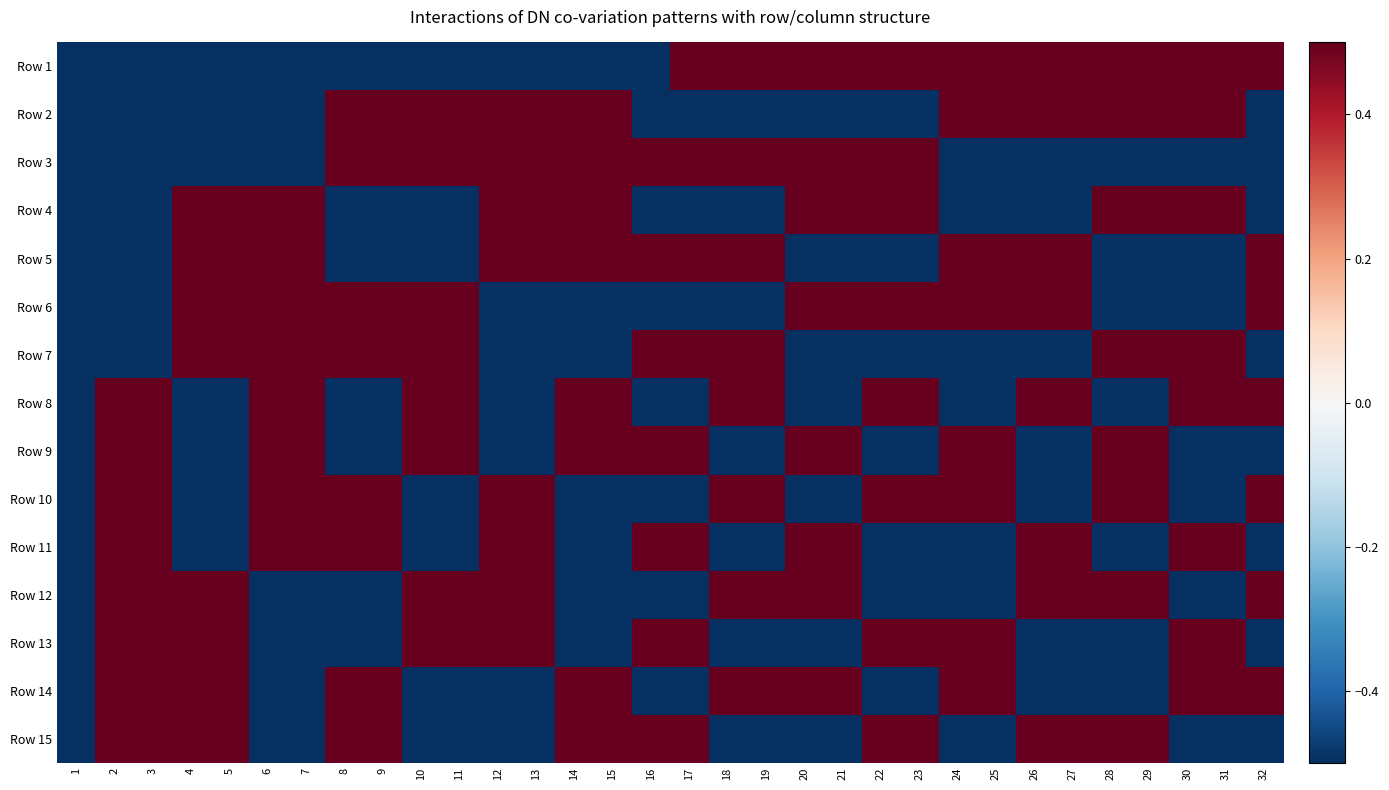

Reading right to left, what are all the values shown in this chart?

Row 1: 32=1	31=1	30=1	29=1	28=1	27=1	26=1	25=1	24=1	23=1	22=1	21=1	20=1	19=1	18=1	17=1	16=-1	15=-1	14=-1	13=-1	12=-1	11=-1	10=-1	9=-1	8=-1	7=-1	6=-1	5=-1	4=-1	3=-1	2=-1	1=-1
Row 2: 32=-1	31=1	30=1	29=1	28=1	27=1	26=1	25=1	24=1	23=-1	22=-1	21=-1	20=-1	19=-1	18=-1	17=-1	16=-1	15=1	14=1	13=1	12=1	11=1	10=1	9=1	8=1	7=-1	6=-1	5=-1	4=-1	3=-1	2=-1	1=-1
Row 3: 32=-1	31=-1	30=-1	29=-1	28=-1	27=-1	26=-1	25=-1	24=-1	23=1	22=1	21=1	20=1	19=1	18=1	17=1	16=1	15=1	14=1	13=1	12=1	11=1	10=1	9=1	8=1	7=-1	6=-1	5=-1	4=-1	3=-1	2=-1	1=-1
Row 4: 32=-1	31=1	30=1	29=1	28=1	27=-1	26=-1	25=-1	24=-1	23=1	22=1	21=1	20=1	19=-1	18=-1	17=-1	16=-1	15=1	14=1	13=1	12=1	11=-1	10=-1	9=-1	8=-1	7=1	6=1	5=1	4=1	3=-1	2=-1	1=-1
Row 5: 32=1	31=-1	30=-1	29=-1	28=-1	27=1	26=1	25=1	24=1	23=-1	22=-1	21=-1	20=-1	19=1	18=1	17=1	16=1	15=1	14=1	13=1	12=1	11=-1	10=-1	9=-1	8=-1	7=1	6=1	5=1	4=1	3=-1	2=-1	1=-1
Row 6: 32=1	31=-1	30=-1	29=-1	28=-1	27=1	26=1	25=1	24=1	23=1	22=1	21=1	20=1	19=-1	18=-1	17=-1	16=-1	15=-1	14=-1	13=-1	12=-1	11=1	10=1	9=1	8=1	7=1	6=1	5=1	4=1	3=-1	2=-1	1=-1
Row 7: 32=-1	31=1	30=1	29=1	28=1	27=-1	26=-1	25=-1	24=-1	23=-1	22=-1	21=-1	20=-1	19=1	18=1	17=1	16=1	15=-1	14=-1	13=-1	12=-1	11=1	10=1	9=1	8=1	7=1	6=1	5=1	4=1	3=-1	2=-1	1=-1
Row 8: 32=1	31=1	30=1	29=-1	28=-1	27=1	26=1	25=-1	24=-1	23=1	22=1	21=-1	20=-1	19=1	18=1	17=-1	16=-1	15=1	14=1	13=-1	12=-1	11=1	10=1	9=-1	8=-1	7=1	6=1	5=-1	4=-1	3=1	2=1	1=-1
Row 9: 32=-1	31=-1	30=-1	29=1	28=1	27=-1	26=-1	25=1	24=1	23=-1	22=-1	21=1	20=1	19=-1	18=-1	17=1	16=1	15=1	14=1	13=-1	12=-1	11=1	10=1	9=-1	8=-1	7=1	6=1	5=-1	4=-1	3=1	2=1	1=-1
Row 10: 32=1	31=-1	30=-1	29=1	28=1	27=-1	26=-1	25=1	24=1	23=1	22=1	21=-1	20=-1	19=1	18=1	17=-1	16=-1	15=-1	14=-1	13=1	12=1	11=-1	10=-1	9=1	8=1	7=1	6=1	5=-1	4=-1	3=1	2=1	1=-1
Row 11: 32=-1	31=1	30=1	29=-1	28=-1	27=1	26=1	25=-1	24=-1	23=-1	22=-1	21=1	20=1	19=-1	18=-1	17=1	16=1	15=-1	14=-1	13=1	12=1	11=-1	10=-1	9=1	8=1	7=1	6=1	5=-1	4=-1	3=1	2=1	1=-1
Row 12: 32=1	31=-1	30=-1	29=1	28=1	27=1	26=1	25=-1	24=-1	23=-1	22=-1	21=1	20=1	19=1	18=1	17=-1	16=-1	15=-1	14=-1	13=1	12=1	11=1	10=1	9=-1	8=-1	7=-1	6=-1	5=1	4=1	3=1	2=1	1=-1
Row 13: 32=-1	31=1	30=1	29=-1	28=-1	27=-1	26=-1	25=1	24=1	23=1	22=1	21=-1	20=-1	19=-1	18=-1	17=1	16=1	15=-1	14=-1	13=1	12=1	11=1	10=1	9=-1	8=-1	7=-1	6=-1	5=1	4=1	3=1	2=1	1=-1
Row 14: 32=1	31=1	30=1	29=-1	28=-1	27=-1	26=-1	25=1	24=1	23=-1	22=-1	21=1	20=1	19=1	18=1	17=-1	16=-1	15=1	14=1	13=-1	12=-1	11=-1	10=-1	9=1	8=1	7=-1	6=-1	5=1	4=1	3=1	2=1	1=-1
Row 15: 32=-1	31=-1	30=-1	29=1	28=1	27=1	26=1	25=-1	24=-1	23=1	22=1	21=-1	20=-1	19=-1	18=-1	17=1	16=1	15=1	14=1	13=-1	12=-1	11=-1	10=-1	9=1	8=1	7=-1	6=-1	5=1	4=1	3=1	2=1	1=-1